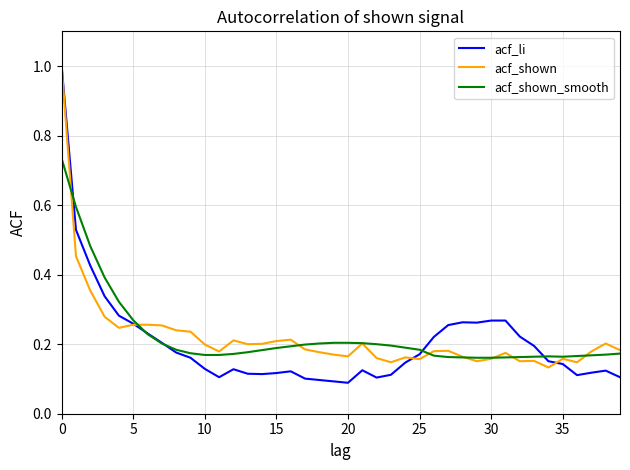

What is the greatest value displayed?

1.0